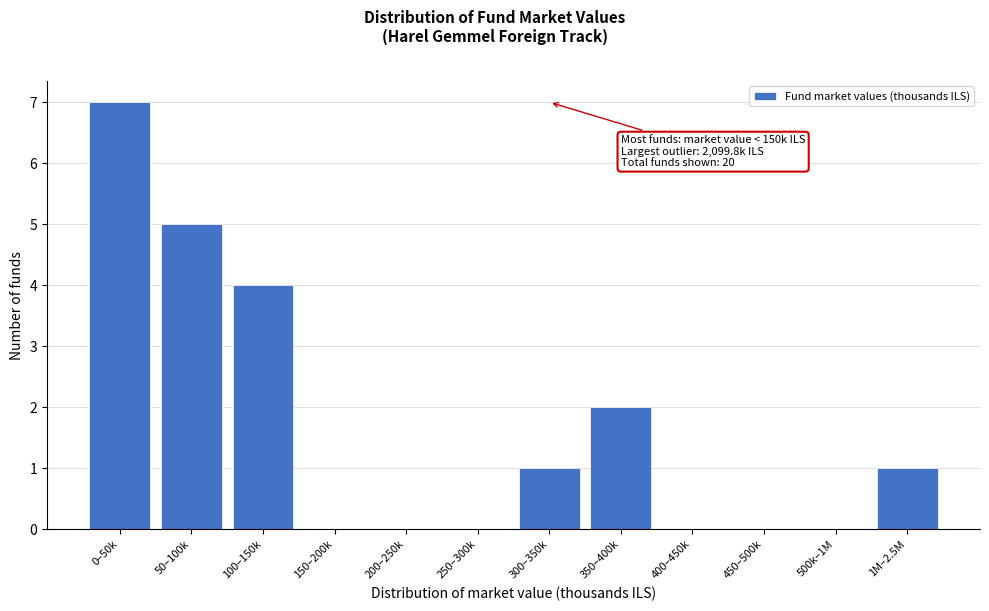

Reading left to right, what are all the values shown in this chart?

0–50k=7	50–100k=5	100–150k=4	150–200k=0	200–250k=0	250–300k=0	300–350k=1	350–400k=2	400–450k=0	450–500k=0	500k–1M=0	1M–2.5M=1